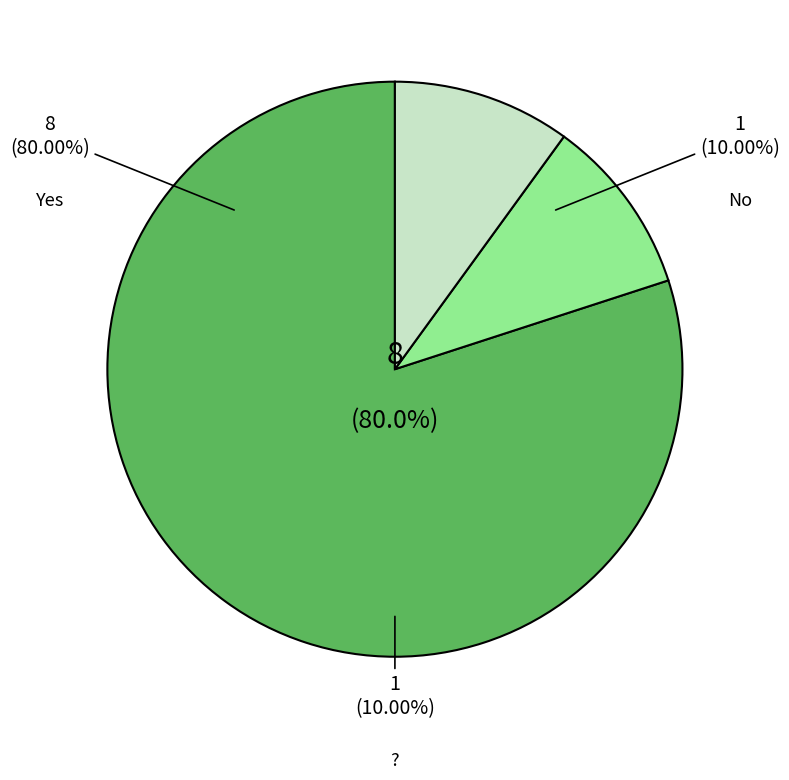

How many segments does this pie chart have?

3